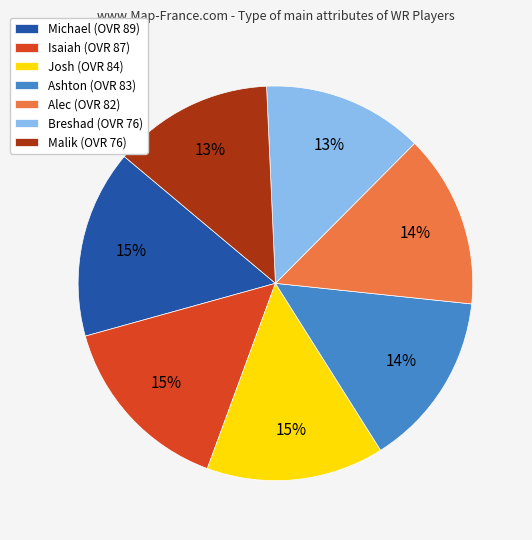

Which has a higher value, Malik (OVR 76) or Josh (OVR 84)?

Josh (OVR 84)